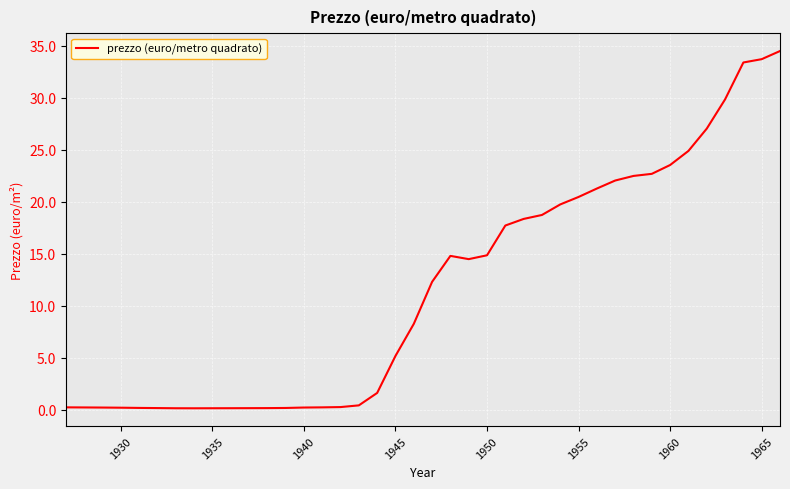

What is the difference between the maximum and minimum values?

34.3